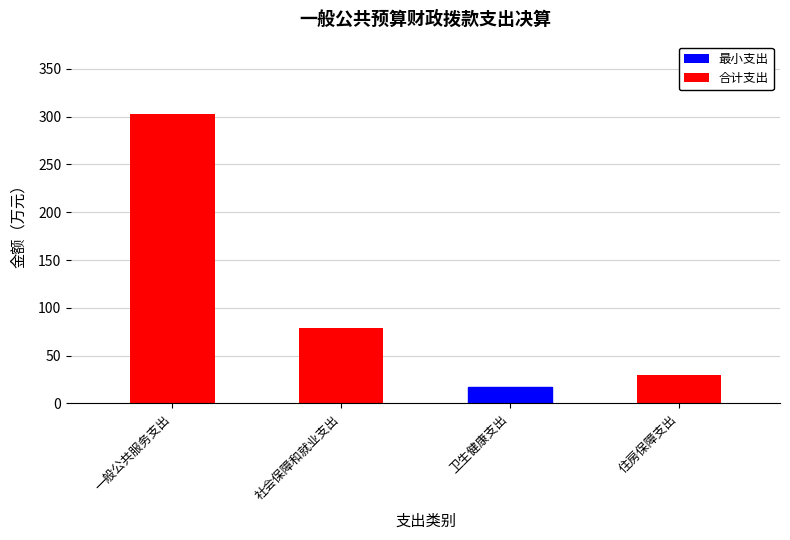

What is the smallest value displayed?

16.8